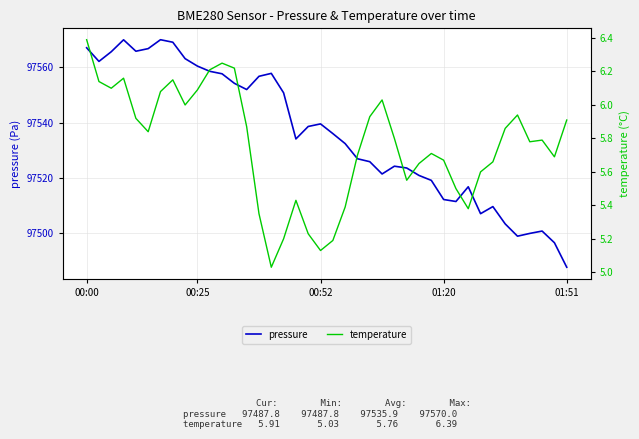

How many data points in pressure are less than 97536?

20